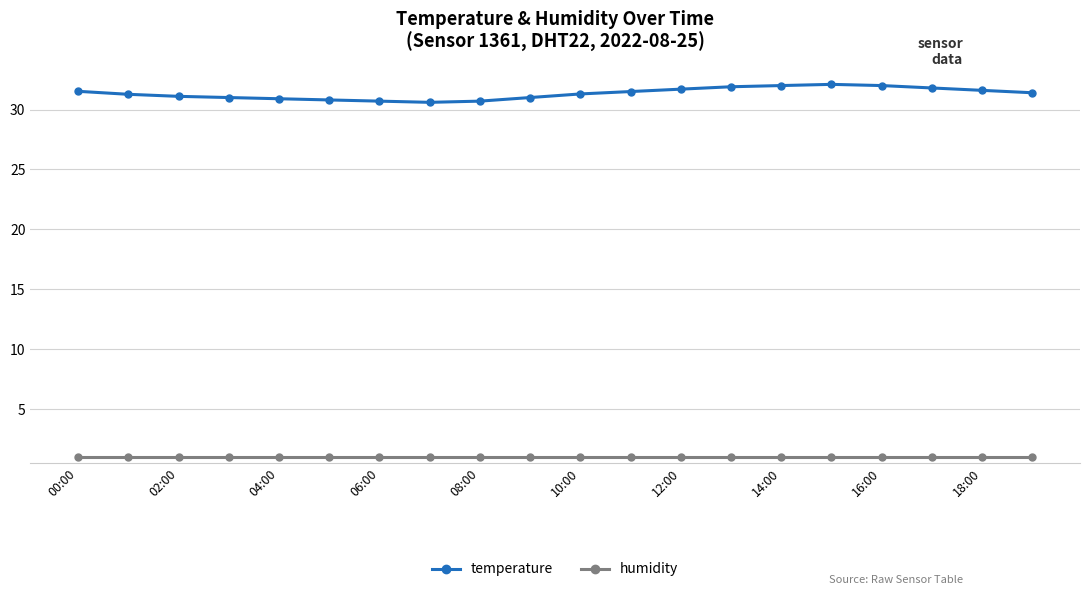

True or false: humidity and temperature intersect in this chart.

False